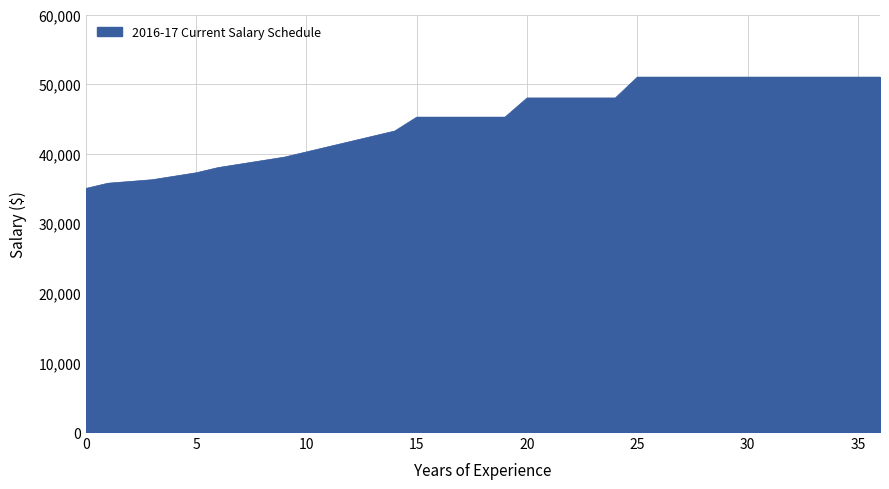

What is the greatest value displayed?

51000